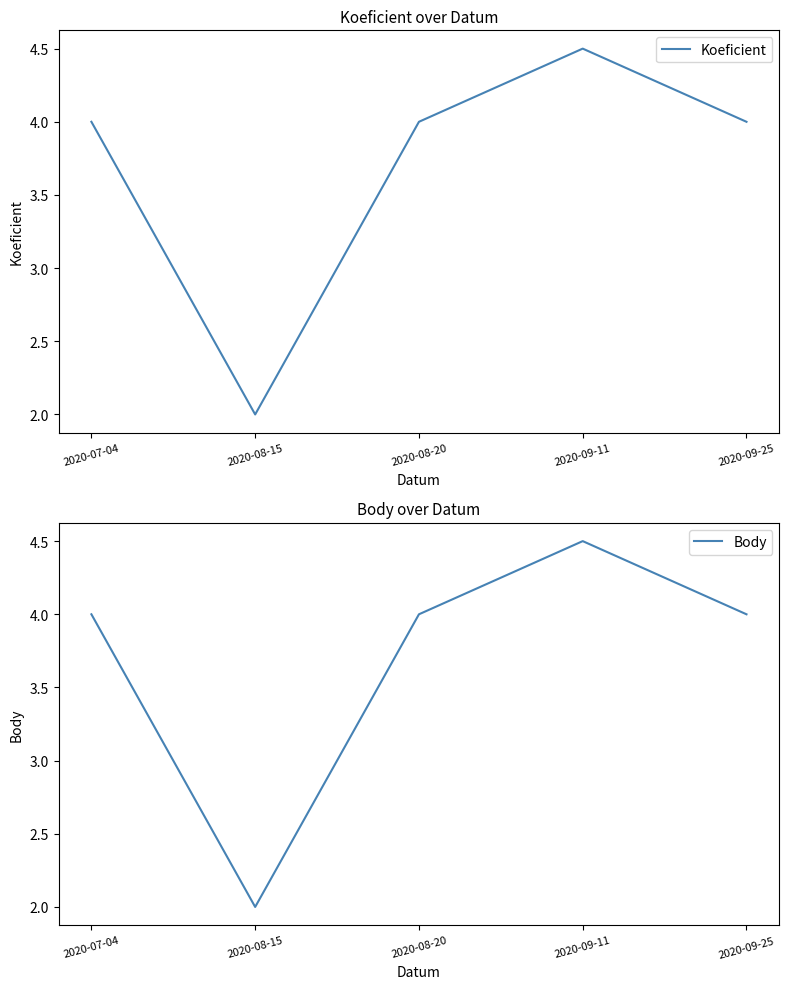

Reading left to right, extract all data points from this chart.

Koeficient: 2020-07-04=4.0	2020-08-15=2.0	2020-08-20=4.0	2020-09-11=4.5	2020-09-25=4.0
Body: 2020-07-04=4.0	2020-08-15=2.0	2020-08-20=4.0	2020-09-11=4.5	2020-09-25=4.0